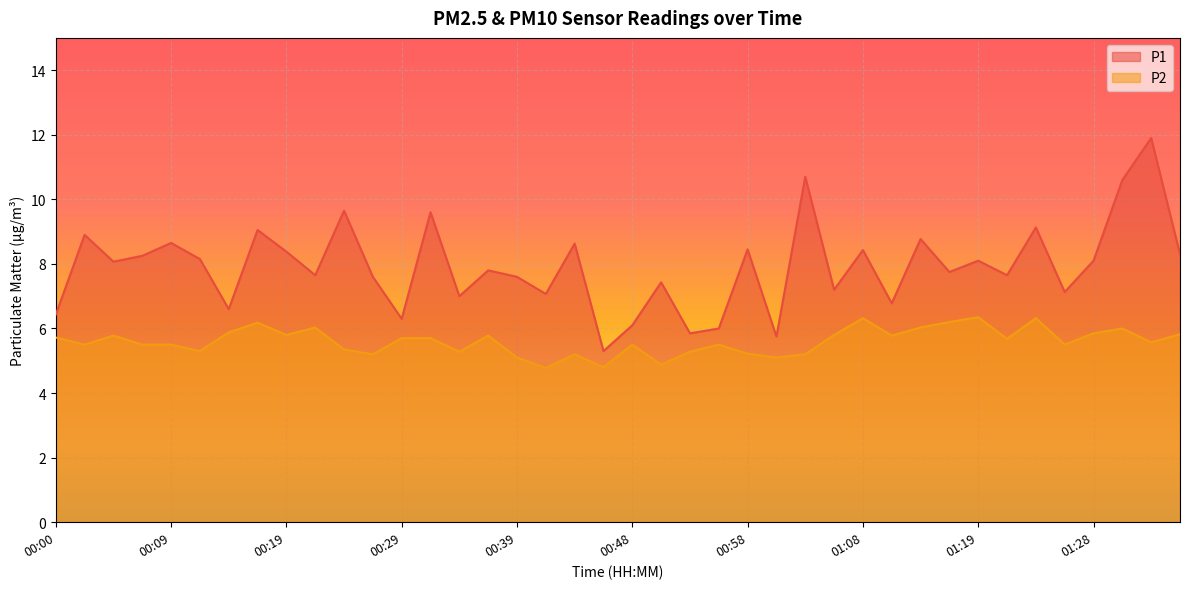

What is the difference between the maximum and second lowest values in the P1 series?

6.2